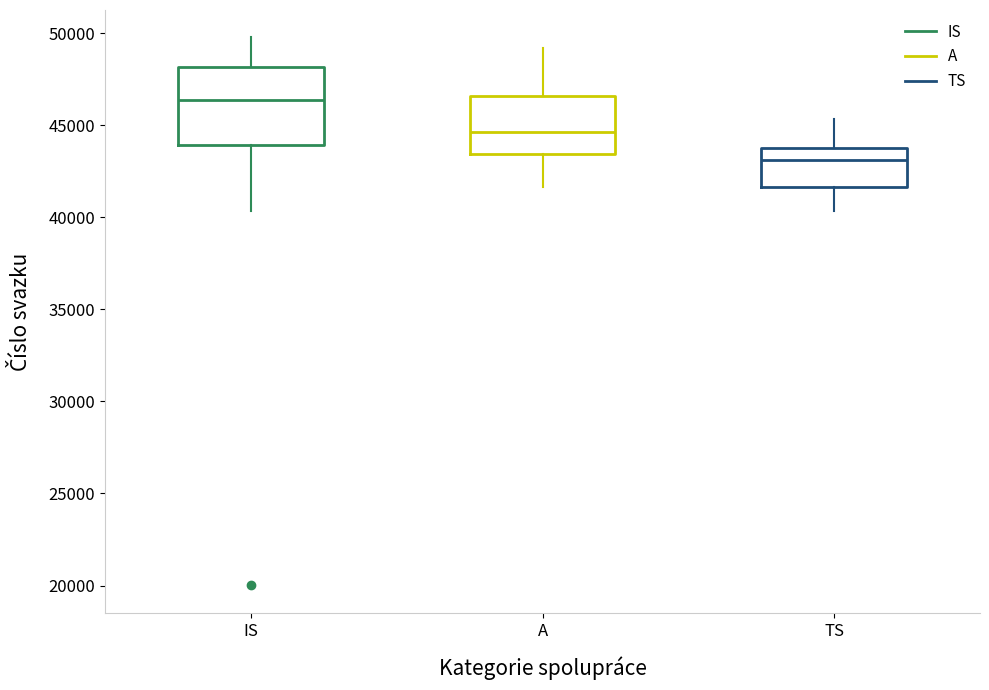

Reading left to right, transcribe this box plot: for each box, give where its median line is, the range the box spans, and where its two whiskers end, as read against the y-axis. The values are not printed on the chart, so give them approximately, as read against the axis.

IS: median 46500, box 44000 to 48000, whiskers 40500 to 50000
A: median 44500, box 43500 to 46500, whiskers 41500 to 49000
TS: median 43000, box 41500 to 44000, whiskers 40500 to 45500